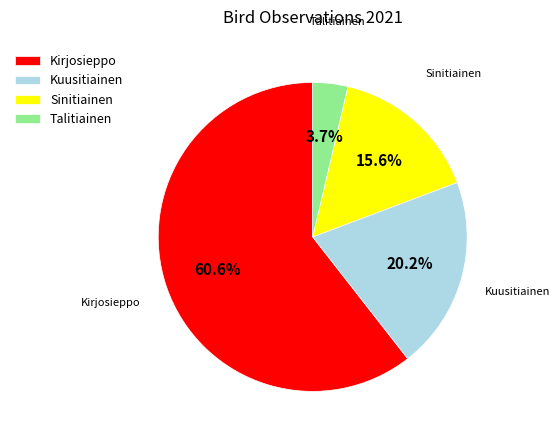

To the nearest percent, what is the difference between the Talitiainen and Kirjosieppo slice percentages?

57%